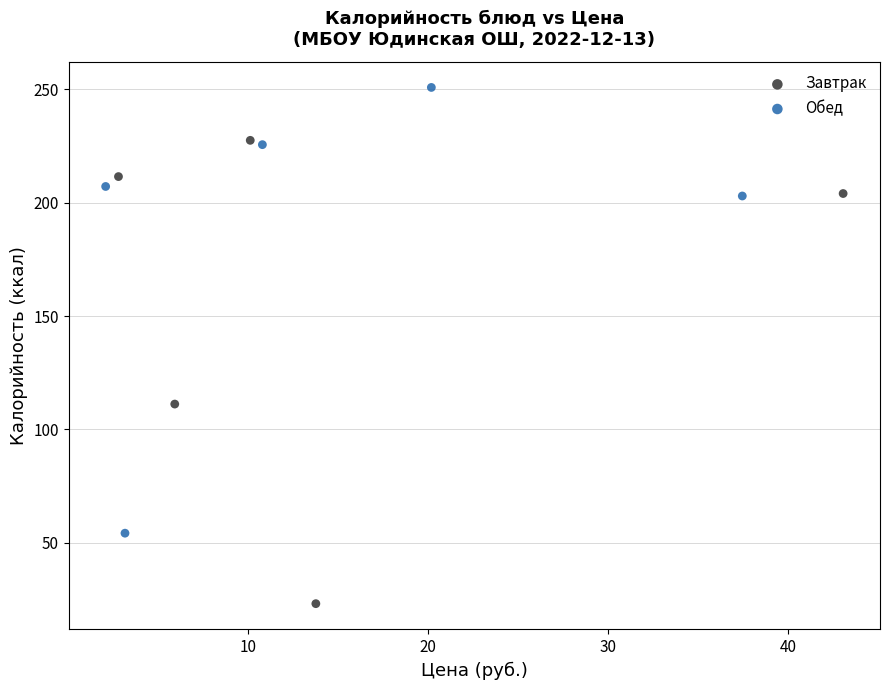

Which series reaches the maximum Y coordinate?

Обед